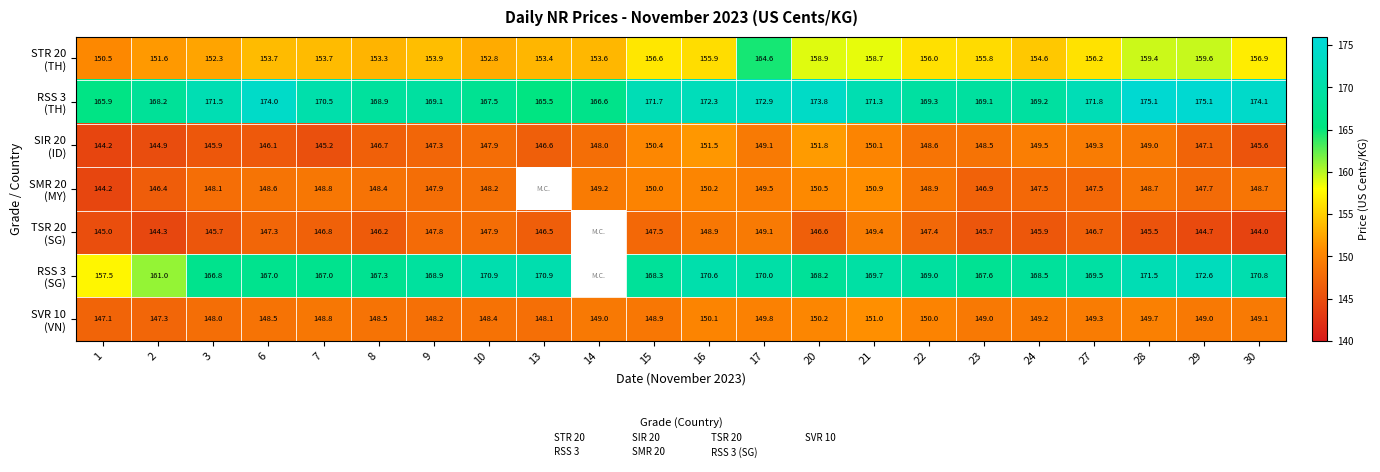

How many values in the TSR 20 (SG) series exceed 146?

13